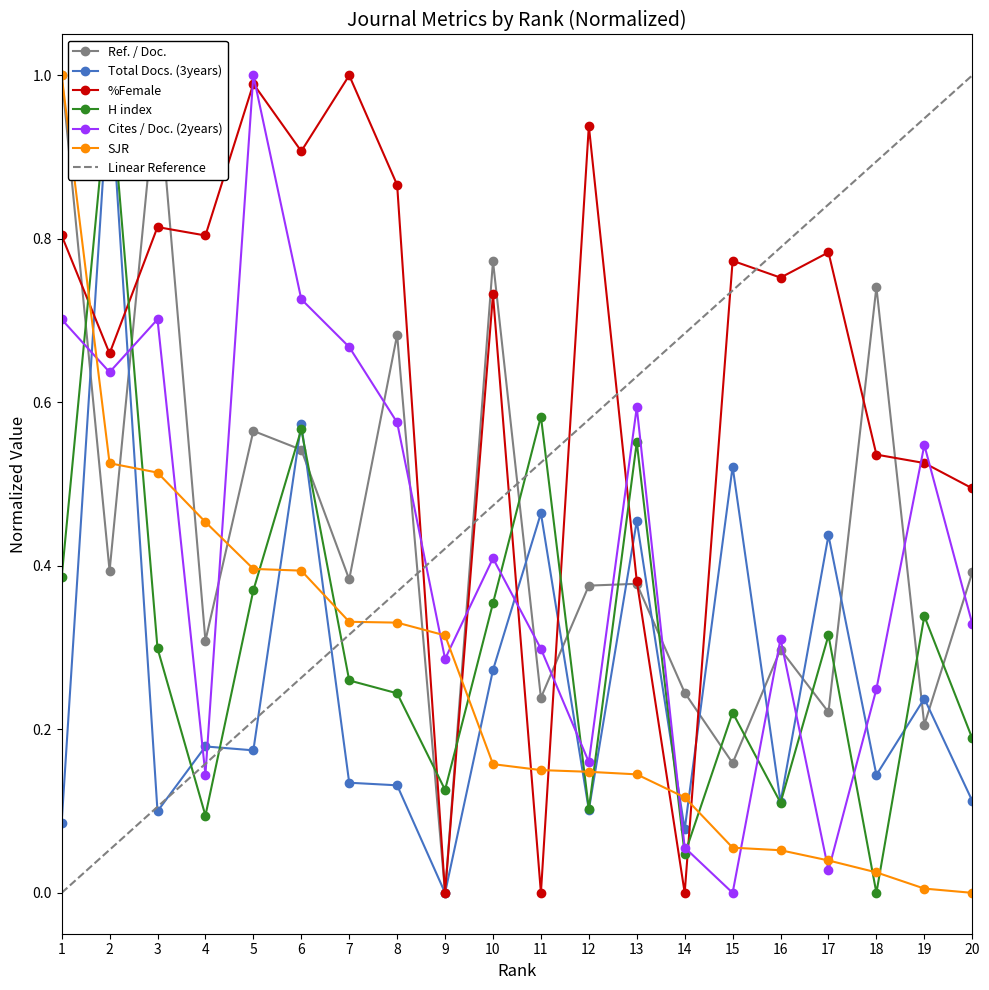

True or false: Total Docs. (3years) has a value of 0.5 at 10.

False